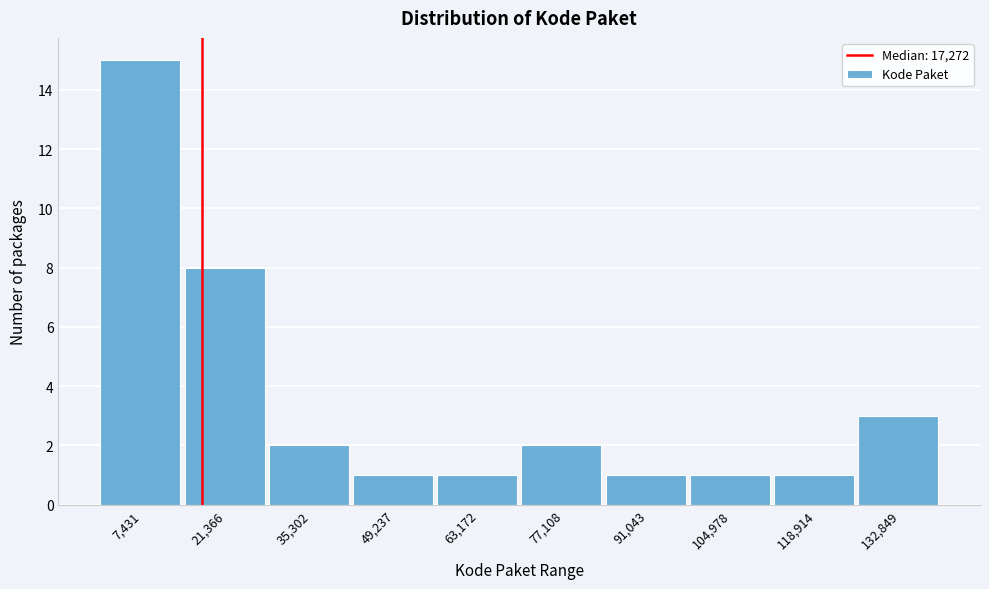

Which range on the x-axis has the tallest bar?

0 to 14000